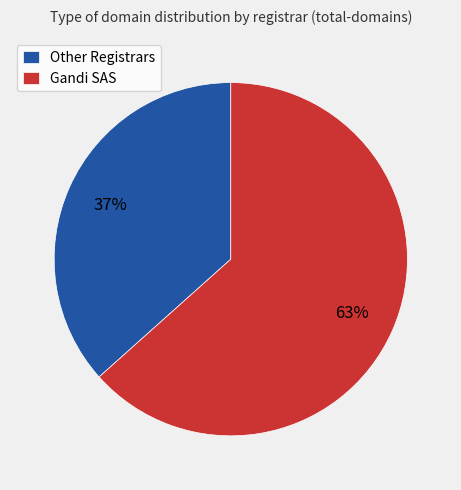

Which has a higher value, Other Registrars or Gandi SAS?

Gandi SAS